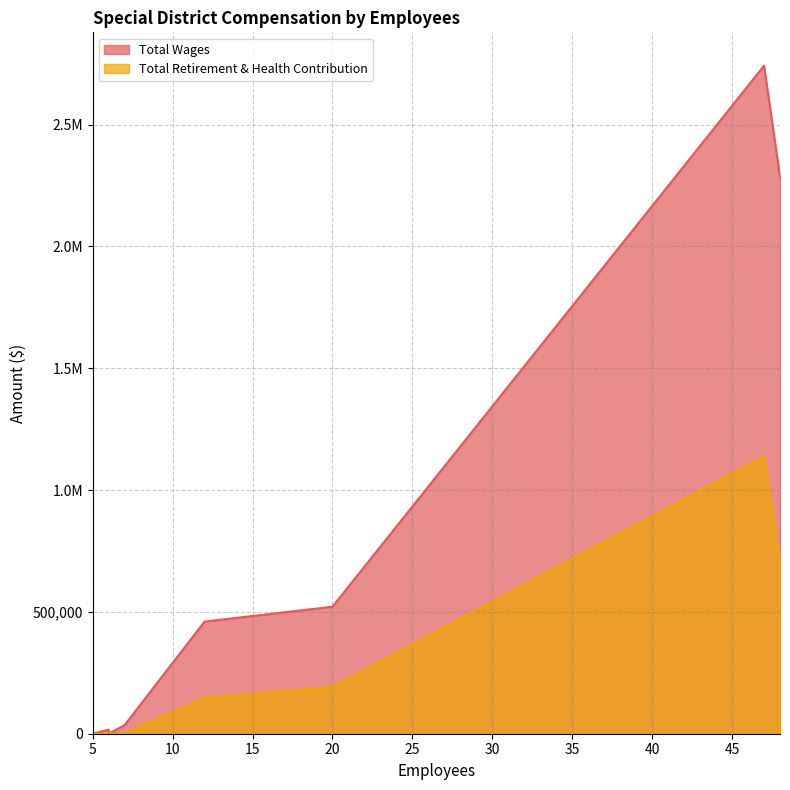

Is it true that Total Retirement & Health Contribution equals 708806 at 48?

True